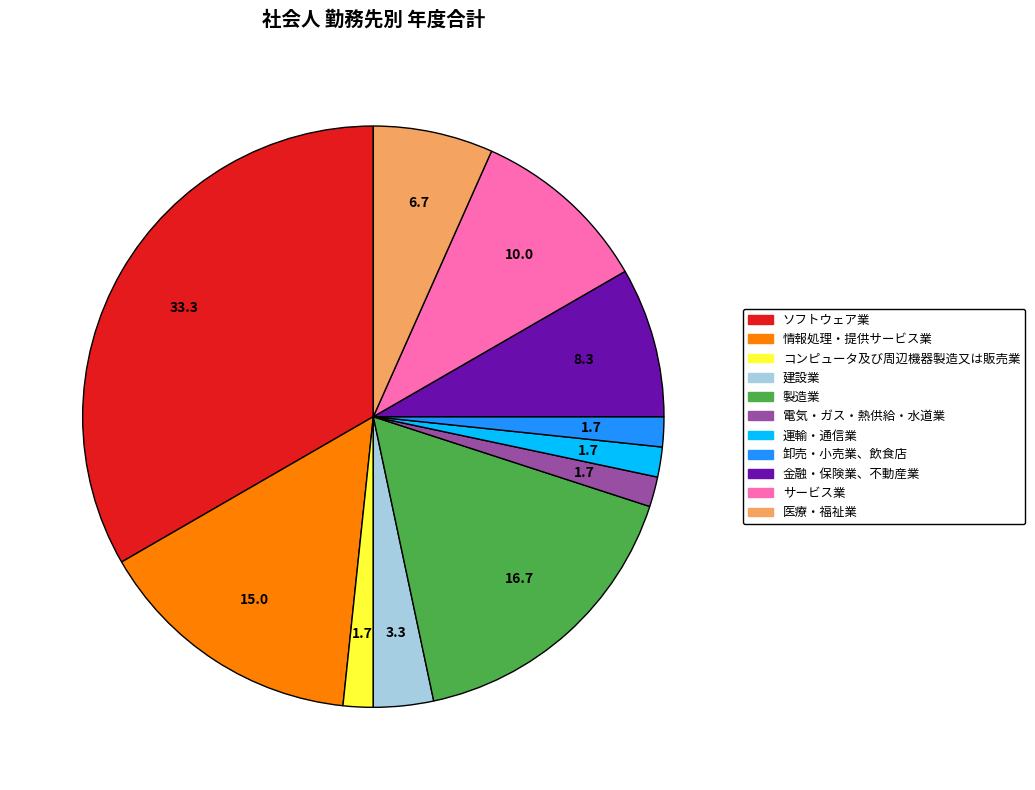

Does 情報処理・提供サービス業 represent more than half of the total?

No